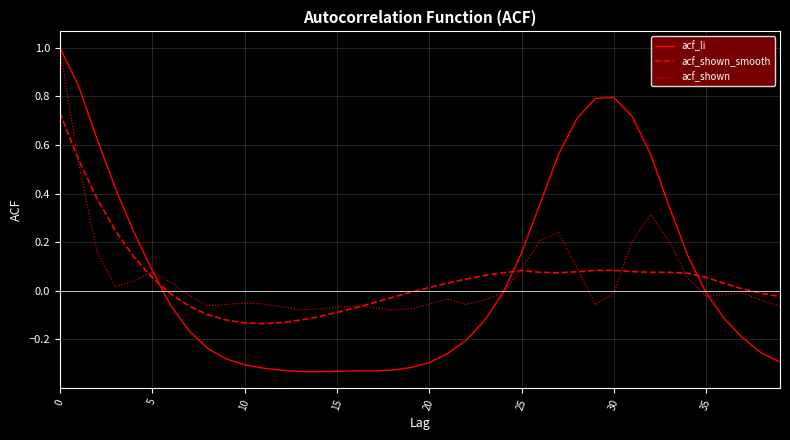

Which series has the widest spread of values?

acf_li